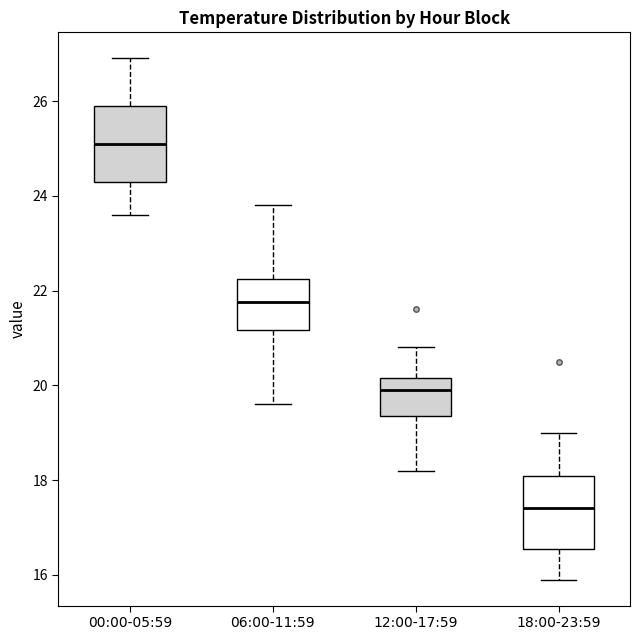

Where is the lower edge of the box for 12:00-17:59 on the y-axis? The values are not printed on the chart, so give them approximately, as read against the axis.

19.4